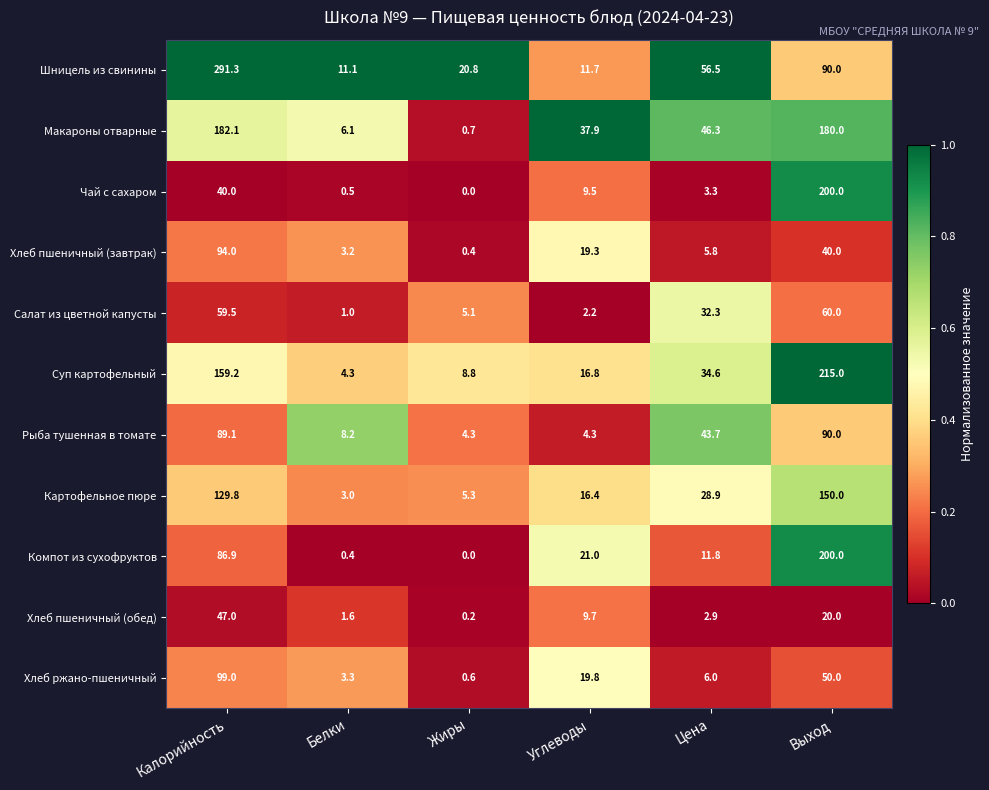

Which label corresponds to the largest value in the chart?

Калорийность